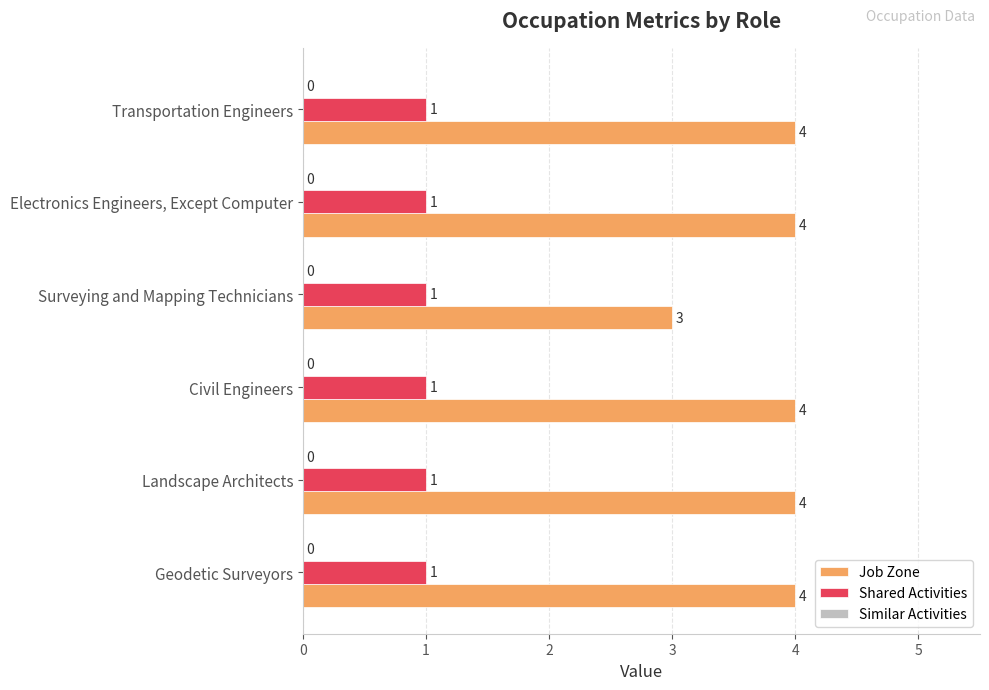

Is it true that Job Zone equals 4 at Electronics Engineers, Except Computer?

True